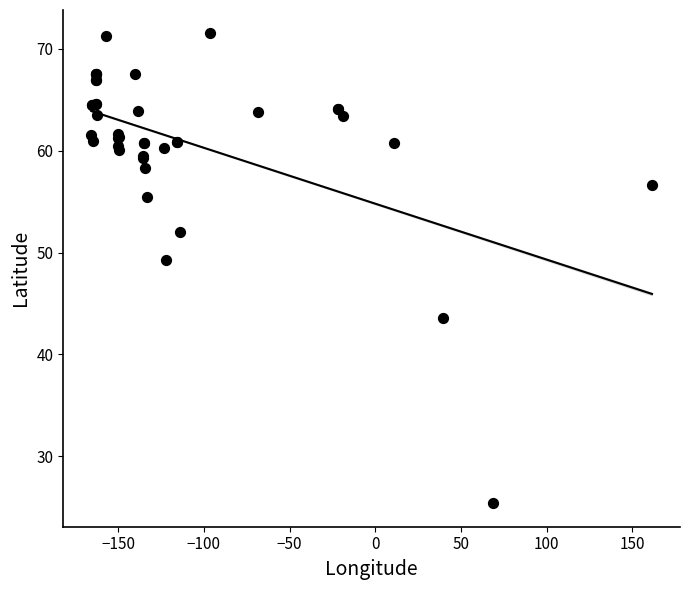

What Y value in the scatter plot is closest to 48?

49.2